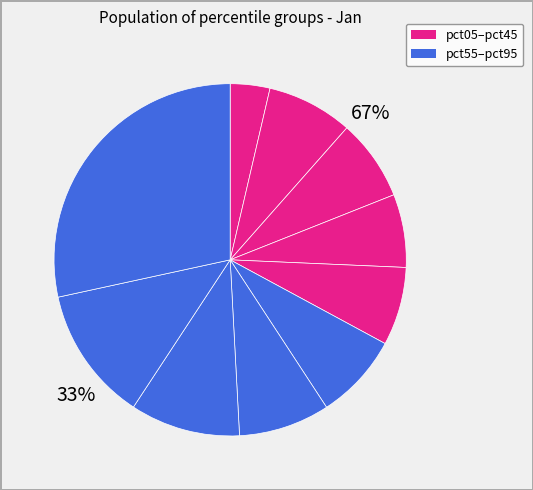

Which category has the biggest portion of the pie?

pct95